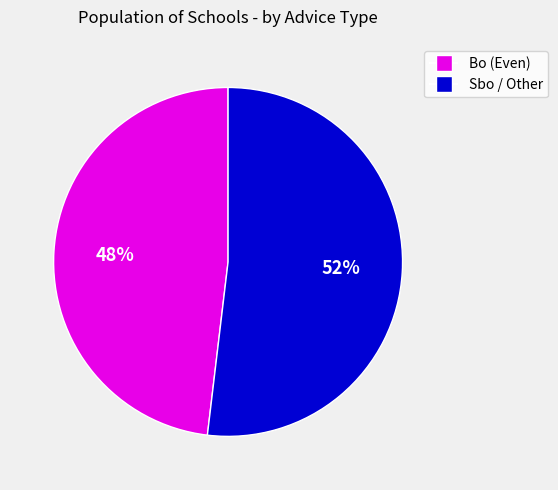

To the nearest percent, what is the average slice percentage?

50%